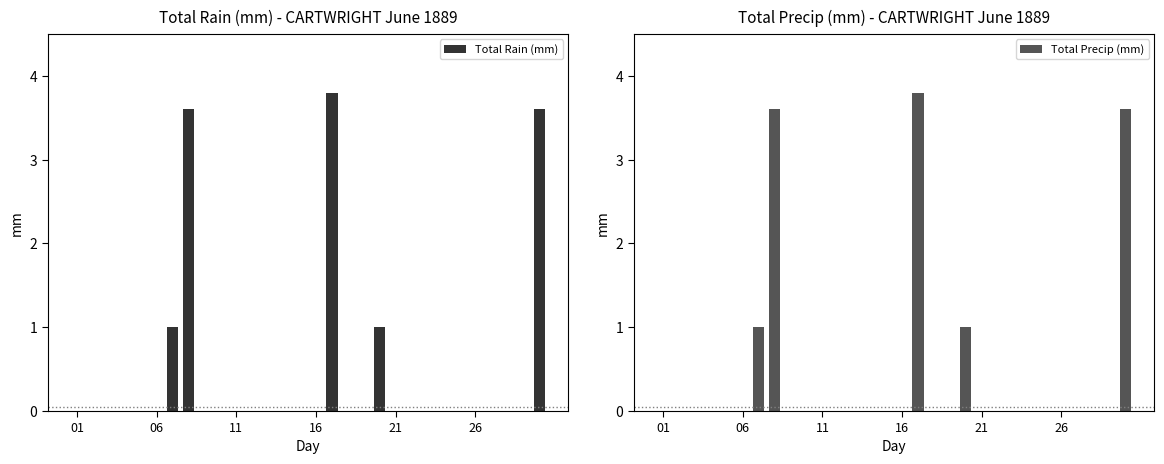

Is the value of Total Rain (mm) at 29 greater than the value of Total Precip (mm) at 10?

No